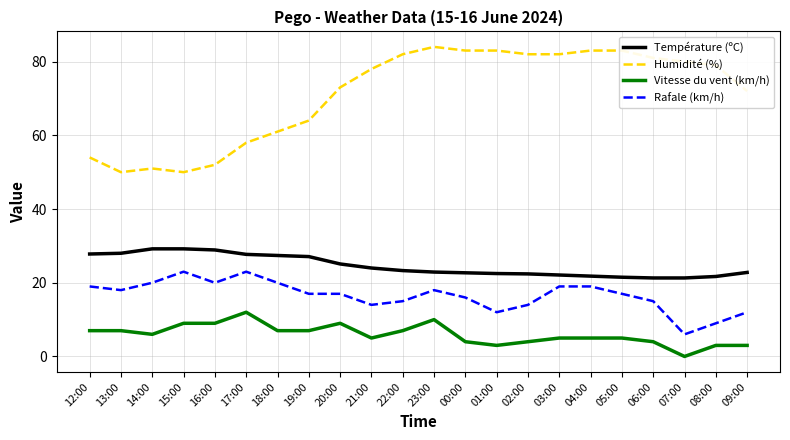

What is the approximate value of Température (ºC) at 07:00?

21.3